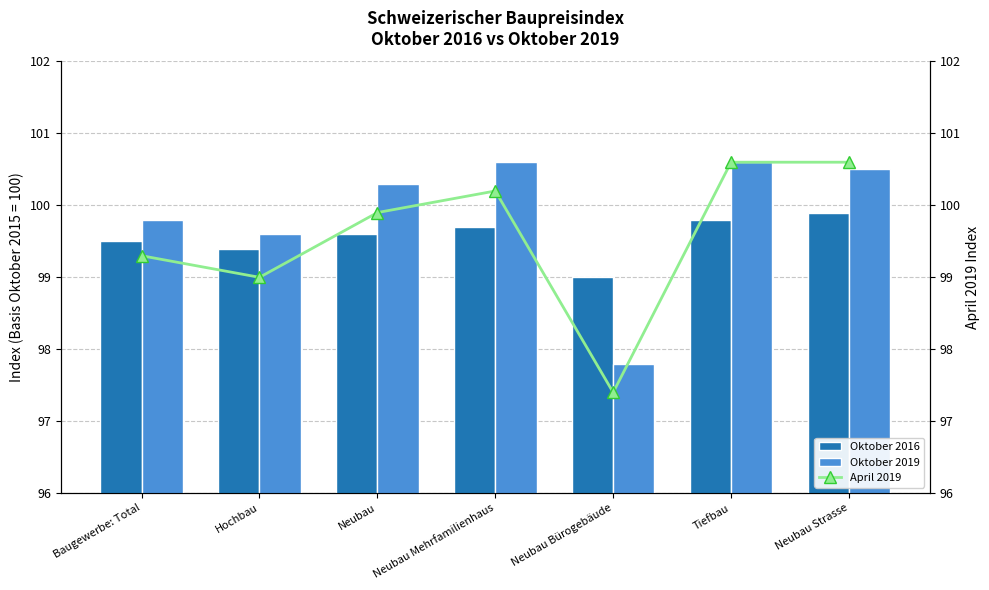

What is the value of the Oktober 2016 bar at the 2nd from the left?

99.4